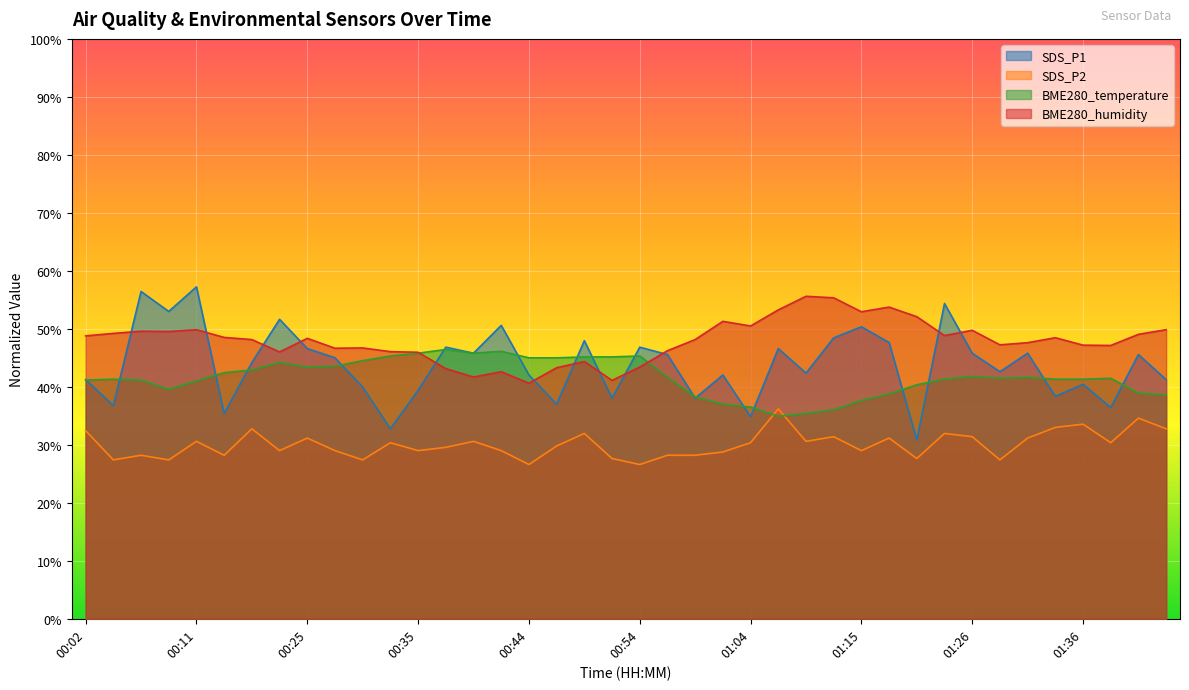

Reading left to right, what are all the values shown in this chart?

SDS_P1: 00:02=41.2	00:04=36.8	00:06=56.4	00:09=53.0	00:11=57.2	00:14=35.4	00:17=44.2	00:20=51.6	00:25=46.6	00:27=45.0	00:30=40.0	00:32=32.8	00:35=39.4	00:37=46.8	00:40=45.8	00:42=50.6	00:44=42.0	00:47=37.0	00:49=48.0	00:52=38.0	00:54=46.8	00:57=45.6	00:59=38.0	01:02=42.0	01:04=34.8	01:07=46.6	01:10=42.4	01:12=48.4	01:15=50.4	01:18=47.6	01:20=30.8	01:23=54.4	01:26=45.8	01:28=42.6	01:31=45.8	01:33=38.4	01:36=40.4	01:39=36.4	01:41=45.6	01:44=41.2
SDS_P2: 00:02=32.4	00:04=27.4	00:06=28.2	00:09=27.4	00:11=30.6	00:14=28.2	00:17=32.8	00:20=29.0	00:25=31.2	00:27=29.0	00:30=27.4	00:32=30.4	00:35=29.0	00:37=29.6	00:40=30.6	00:42=29.0	00:44=26.6	00:47=29.8	00:49=32.0	00:52=27.6	00:54=26.6	00:57=28.2	00:59=28.2	01:02=28.8	01:04=30.4	01:07=36.2	01:10=30.6	01:12=31.4	01:15=29.0	01:18=31.2	01:20=27.6	01:23=32.0	01:26=31.4	01:28=27.4	01:31=31.2	01:33=33.0	01:36=33.6	01:39=30.4	01:41=34.6	01:44=32.8
BME280_temperature: 00:02=41.2	00:04=41.3	00:06=41.2	00:09=39.6	00:11=41.0	00:14=42.4	00:17=42.9	00:20=44.2	00:25=43.4	00:27=43.6	00:30=44.5	00:32=45.3	00:35=45.8	00:37=46.4	00:40=45.8	00:42=46.1	00:44=45.0	00:47=45.0	00:49=45.2	00:52=45.2	00:54=45.3	00:57=41.6	00:59=38.3	01:02=37.0	01:04=36.5	01:07=34.9	01:10=35.4	01:12=36.0	01:15=37.6	01:18=38.8	01:20=40.4	01:23=41.3	01:26=41.8	01:28=41.5	01:31=41.6	01:33=41.3	01:36=41.3	01:39=41.5	01:41=38.9	01:44=38.6
BME280_humidity: 00:02=48.8	00:04=49.2	00:06=49.6	00:09=49.5	00:11=49.9	00:14=48.5	00:17=48.1	00:20=46.0	00:25=48.4	00:27=46.7	00:30=46.7	00:32=46.1	00:35=46.0	00:37=43.1	00:40=41.7	00:42=42.6	00:44=40.6	00:47=43.3	00:49=44.4	00:52=41.1	00:54=43.4	00:57=46.2	00:59=48.1	01:02=51.3	01:04=50.5	01:07=53.3	01:10=55.6	01:12=55.3	01:15=52.9	01:18=53.7	01:20=52.1	01:23=48.8	01:26=49.7	01:28=47.2	01:31=47.6	01:33=48.5	01:36=47.2	01:39=47.1	01:41=49.1	01:44=49.9